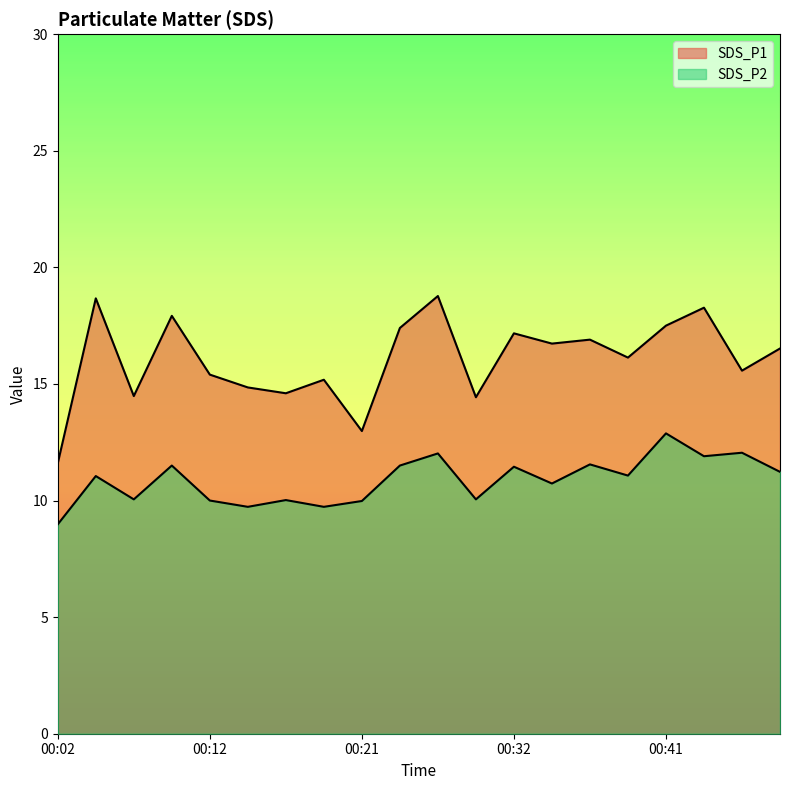

How many lines are shown in the chart?

2